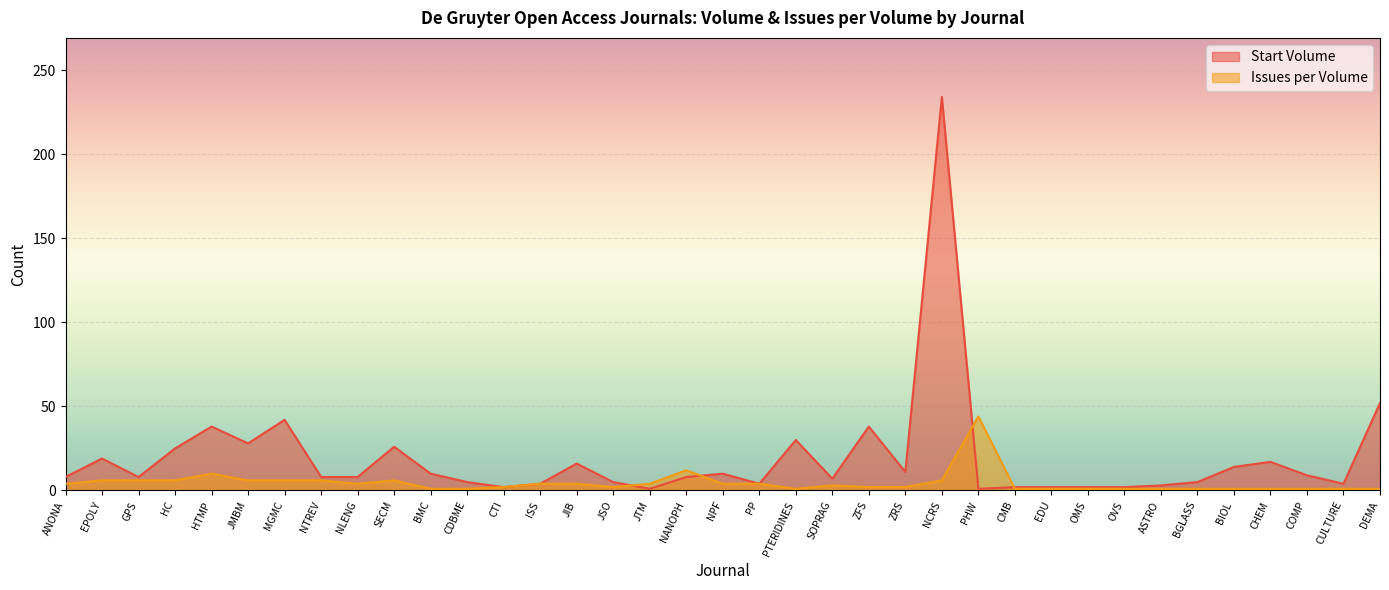

Between which two adjacent categories do Issues per Volume and Start Volume first intersect?

JSO and JTM